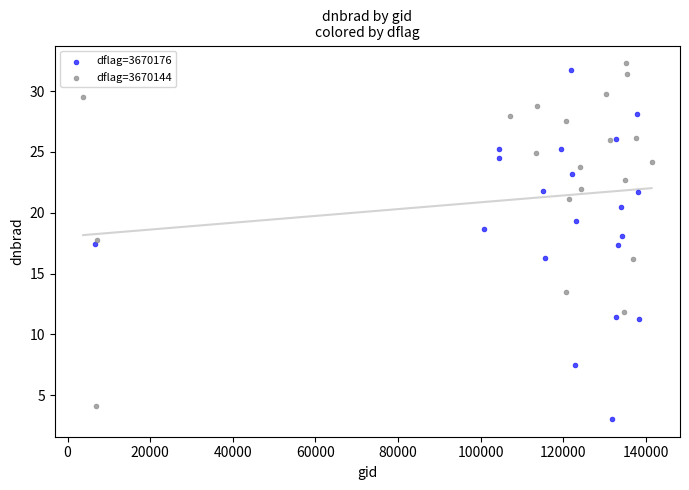

What are all the series names shown in the legend?

dflag=3670176, dflag=3670144